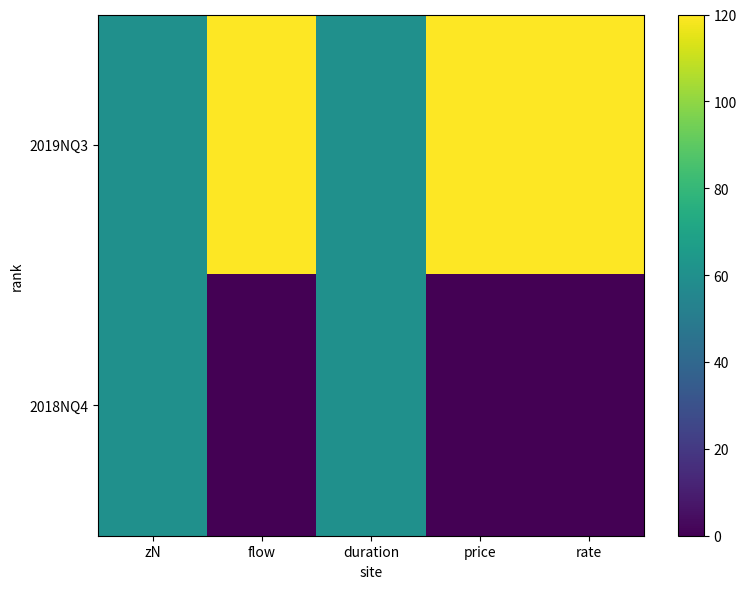

How many data points does each series have?

5